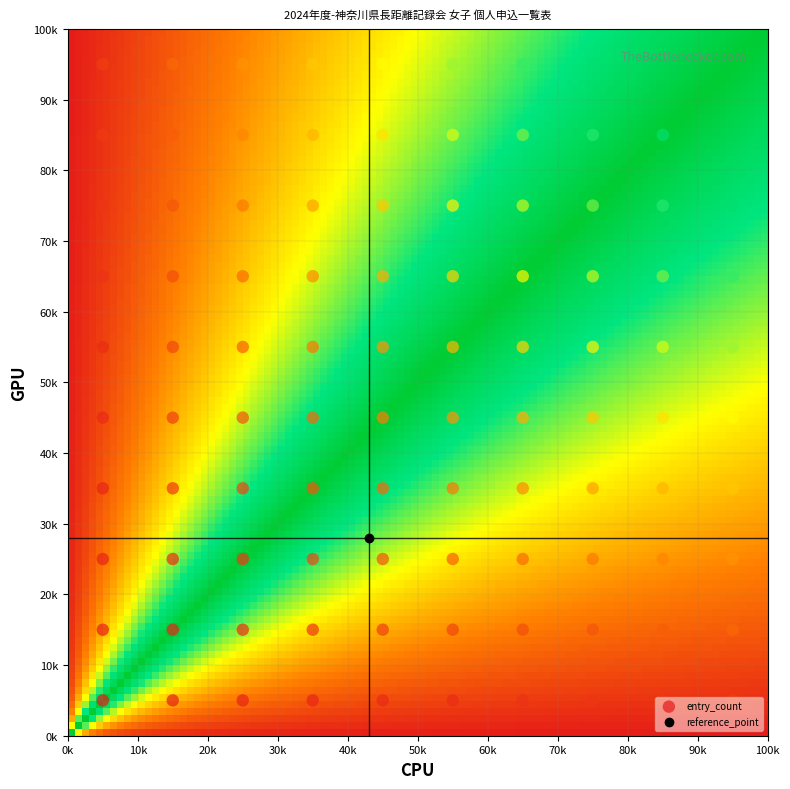

How many values in the 2 series are below 12?

5